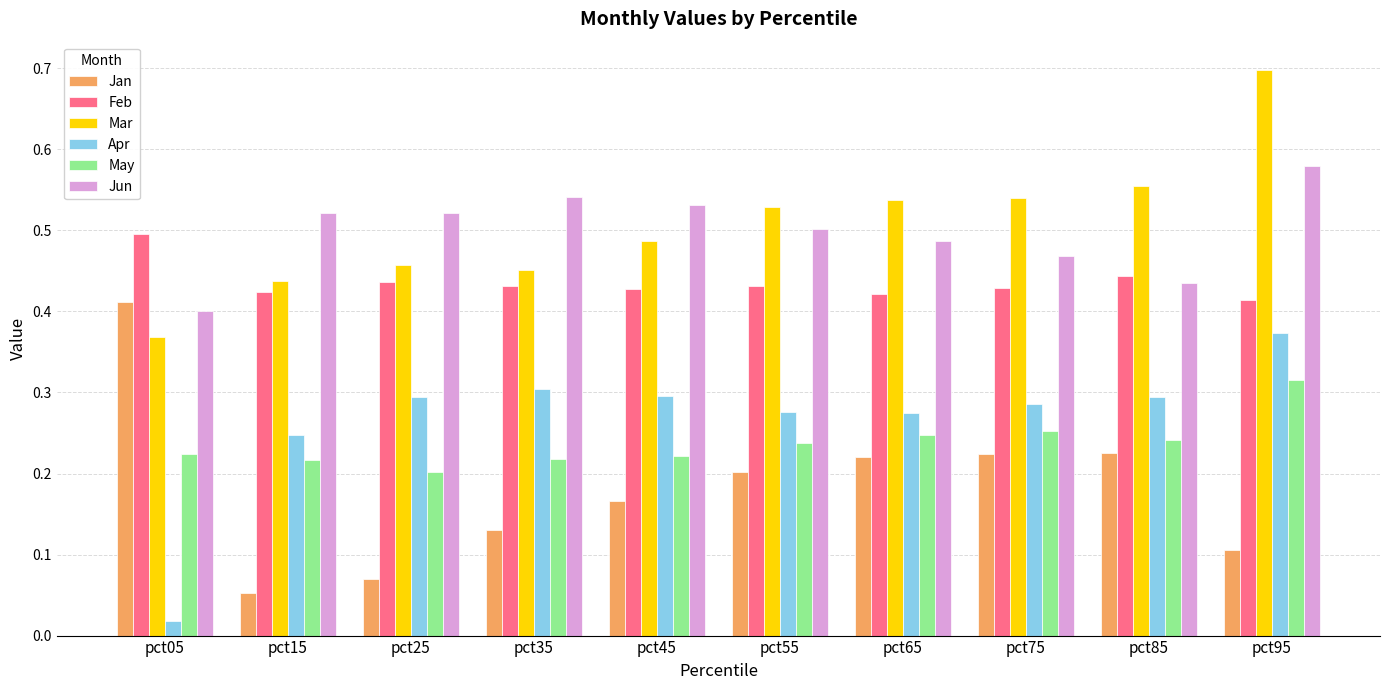

What is the sum of all Apr values?

2.7